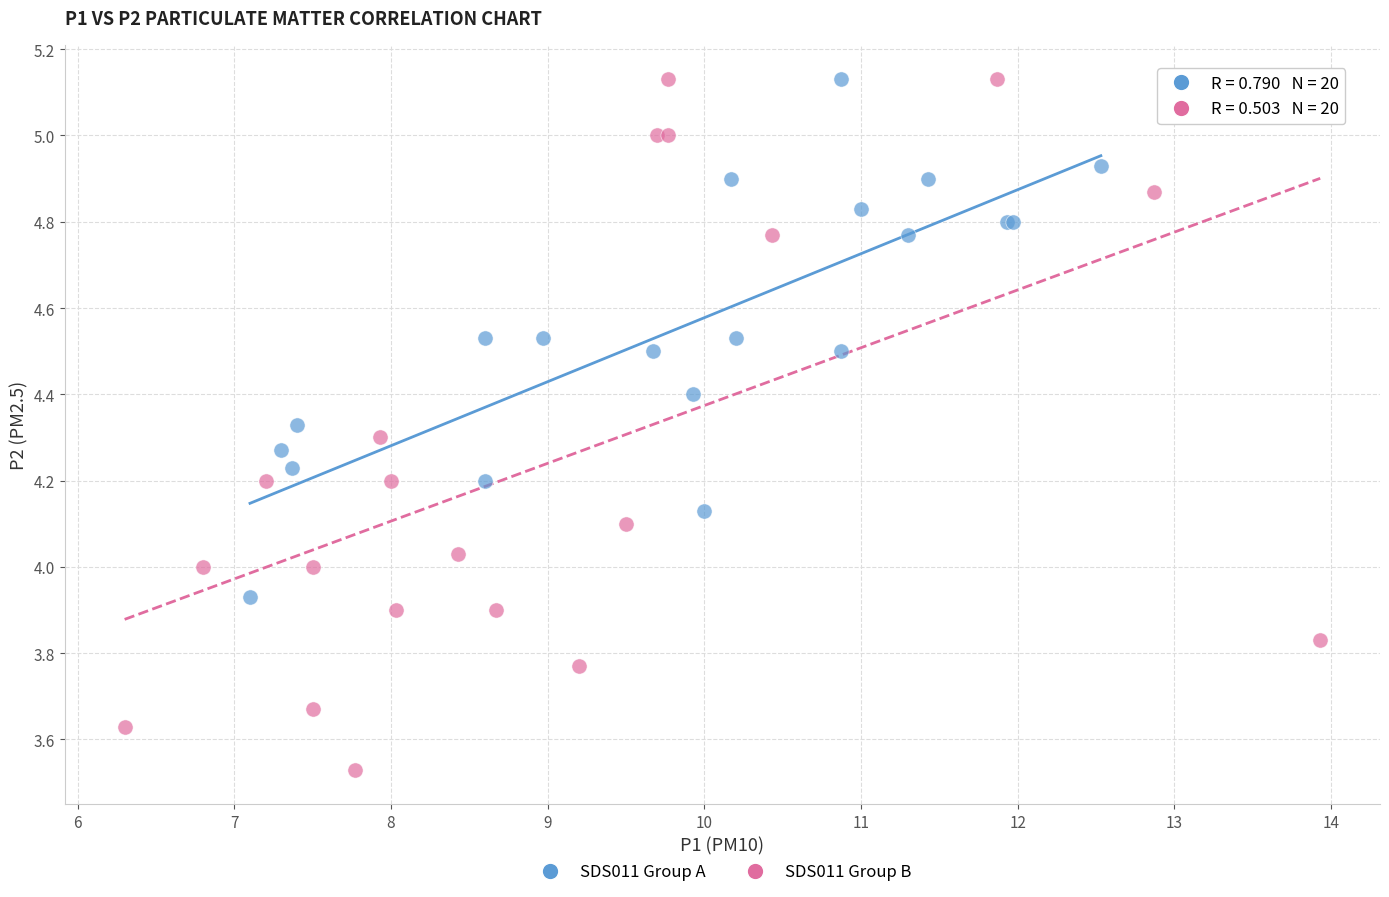

What are all the series names shown in the legend?

SDS011 Group A, SDS011 Group B